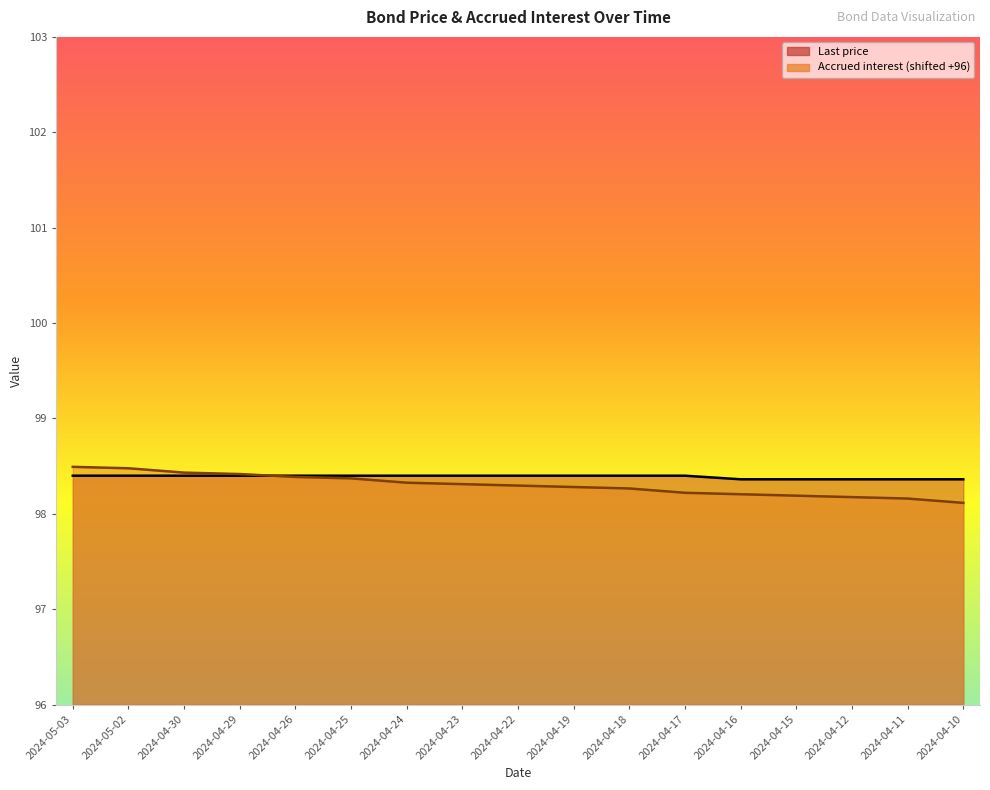

Is the value of Accrued interest at 2024-04-30 greater than the value of Last price at 2024-04-18?

Yes